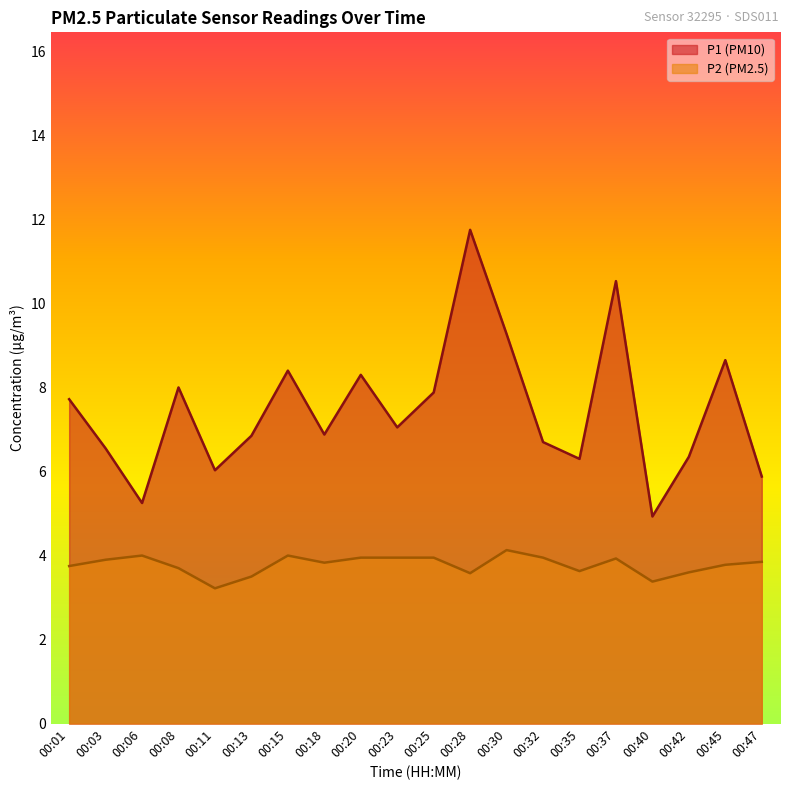

How many values in the P1 series exceed 7?

10